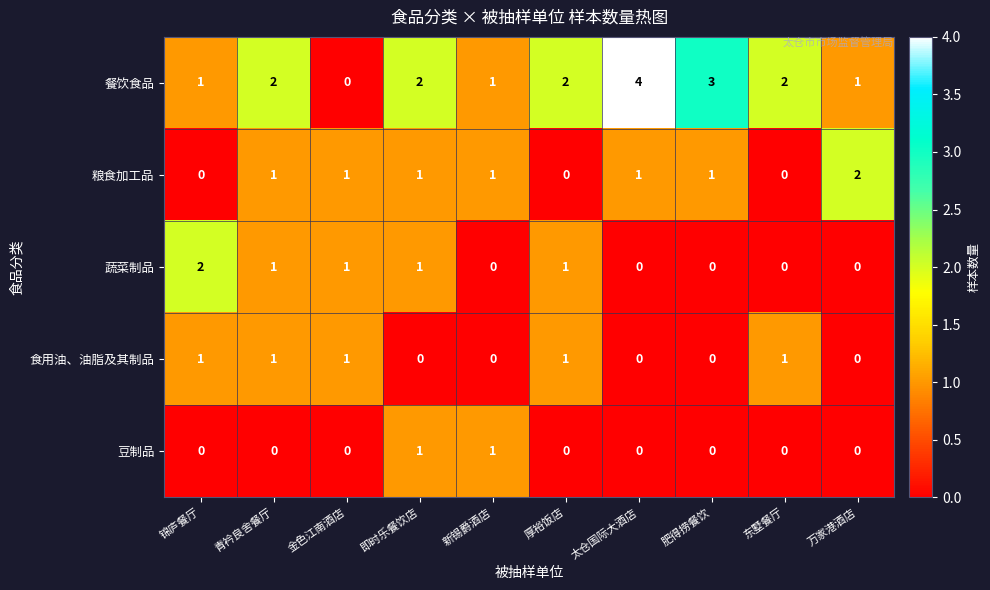

Which series has the largest total across all categories?

餐饮食品